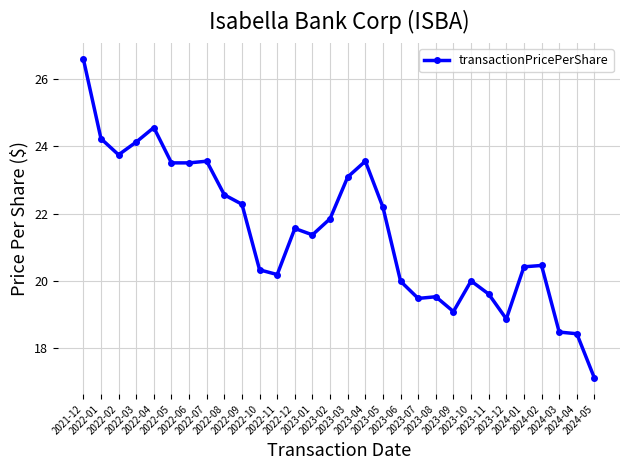

What is the sum of the values at 2023-05 and 2022-07?

45.8